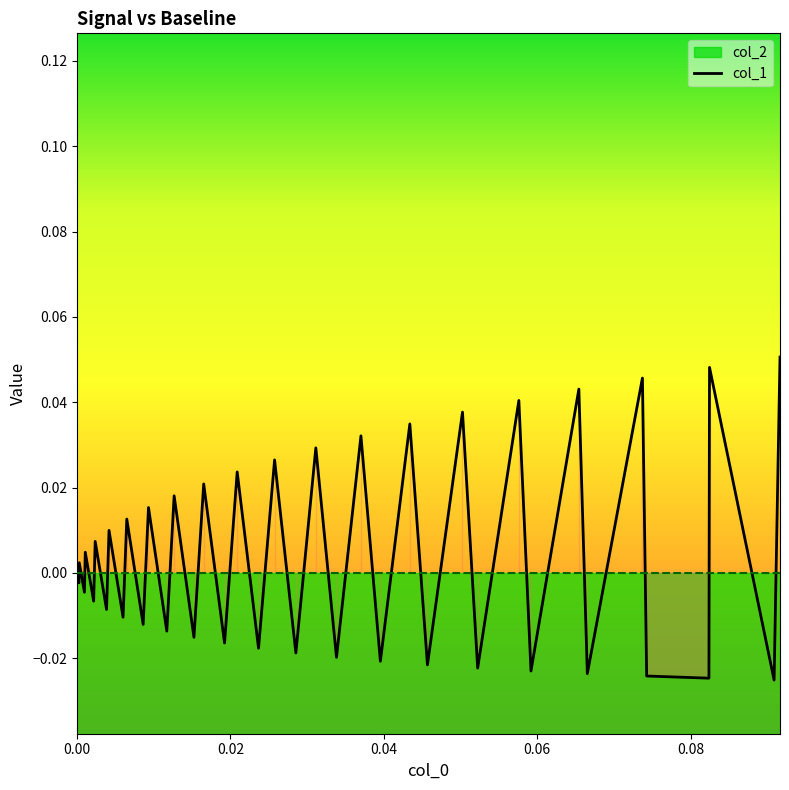

What is the difference between the maximum and minimum values?

0.1